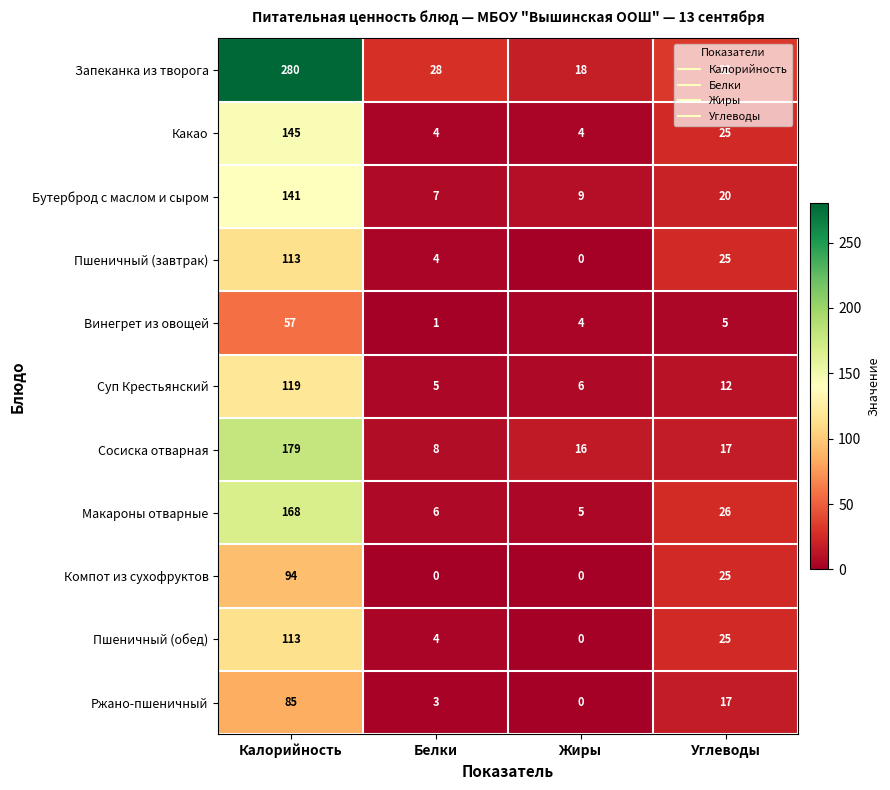

Rank the categories by Бутерброд с маслом и сыром value from highest to lowest.

Калорийность, Углеводы, Жиры, Белки